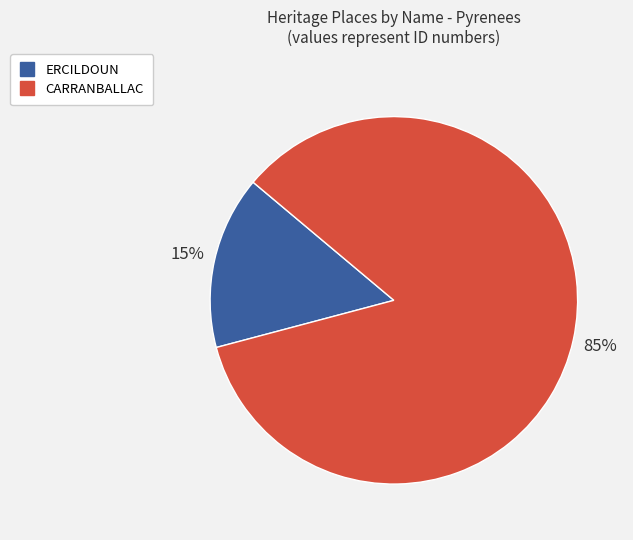

What is the smallest slice in the pie chart?

ERCILDOUN